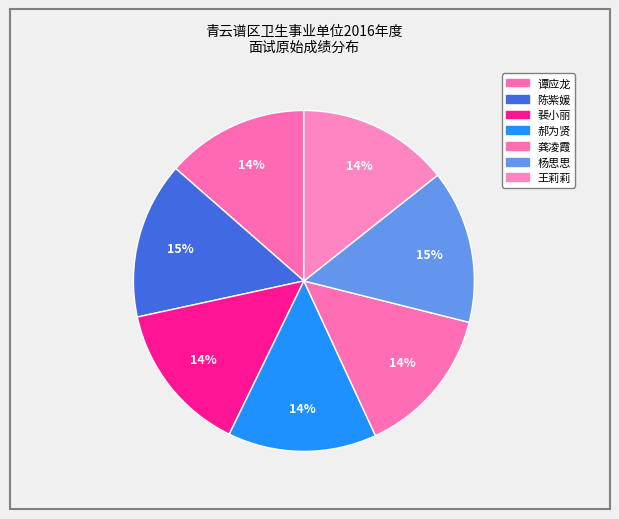

To the nearest percent, what portion does 王莉莉 represent?

14%